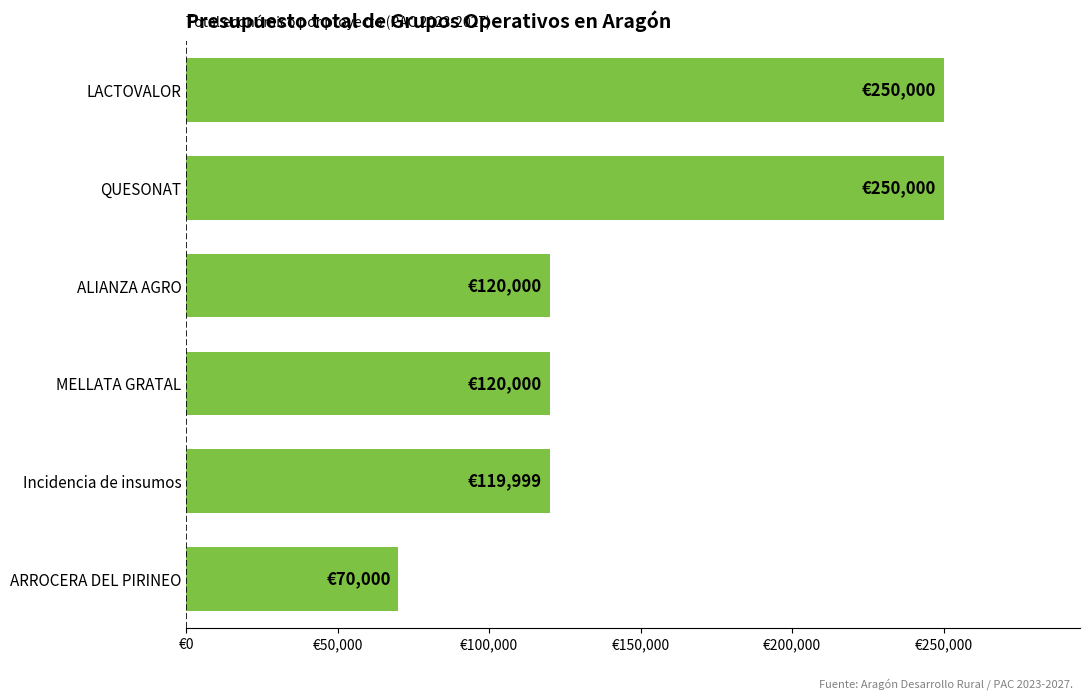

What is the difference between the second highest and minimum values?

180000